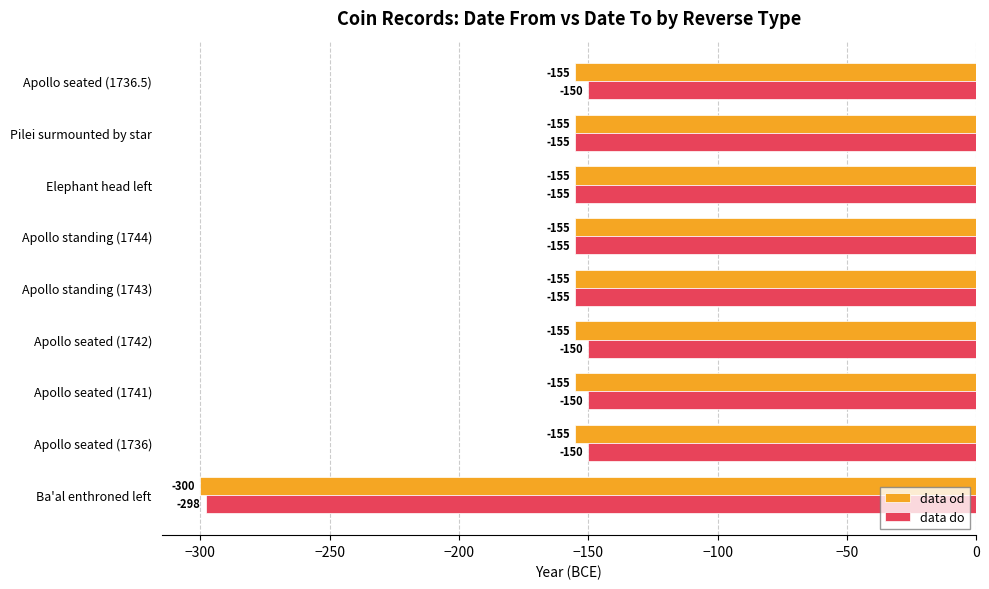

Which series changed the most between Apollo seated (1742) and Pilei surmounted by star?

data do